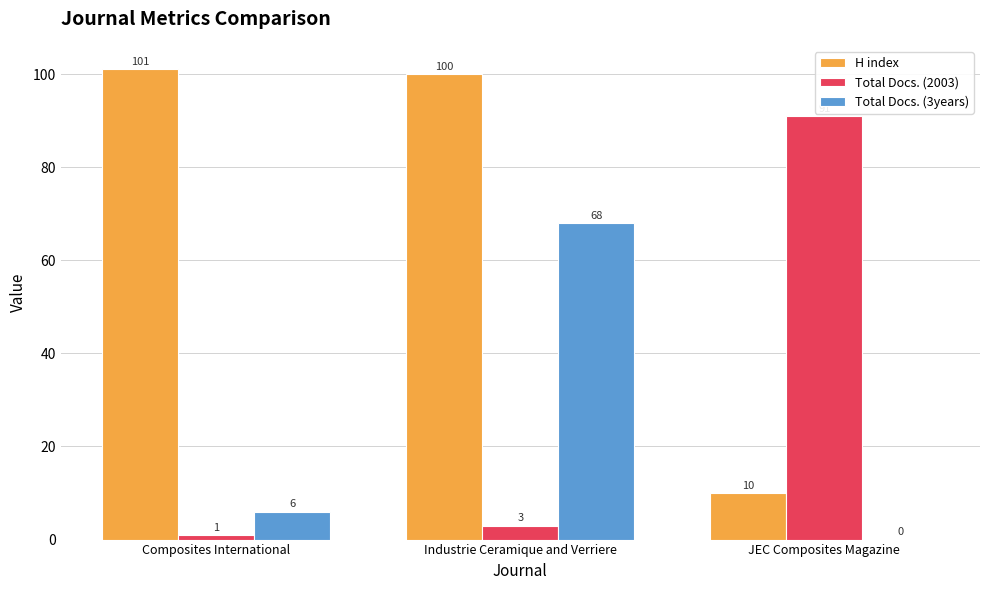

At which category is the sum across all series the highest?

Industrie Ceramique and Verriere